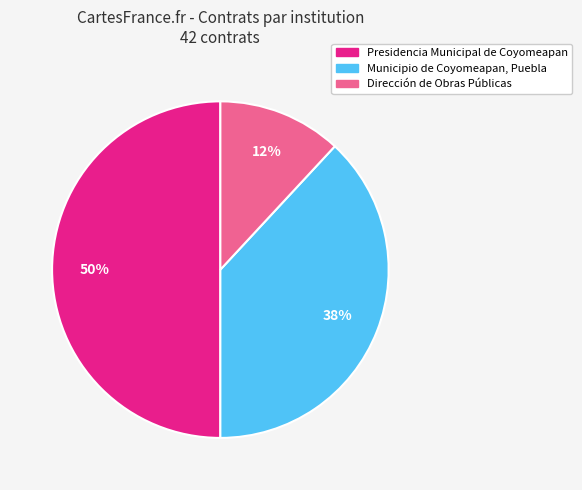

Between Dirección de Obras Públicas and Municipio de Coyomeapan, Puebla, which is larger?

Municipio de Coyomeapan, Puebla